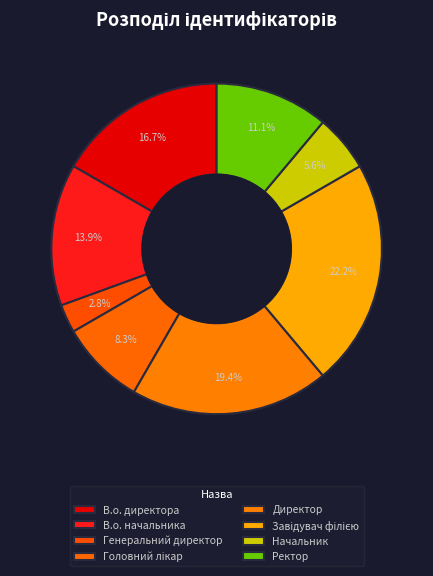

What percentage is the Директор slice, to the nearest percent?

19%